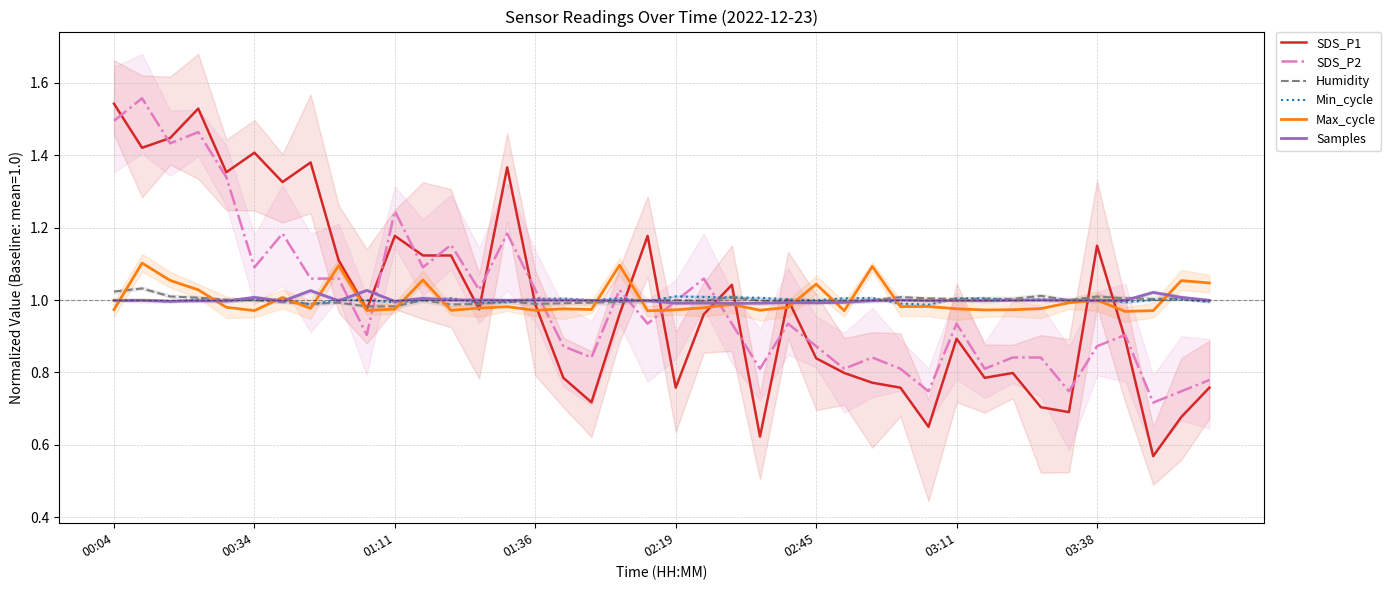

What is the total value across all series at 00:04?

7.0